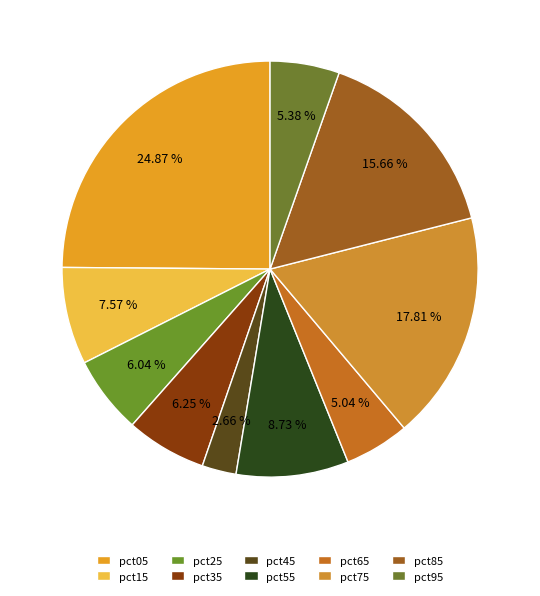

Which category has the smallest portion of the pie?

pct45